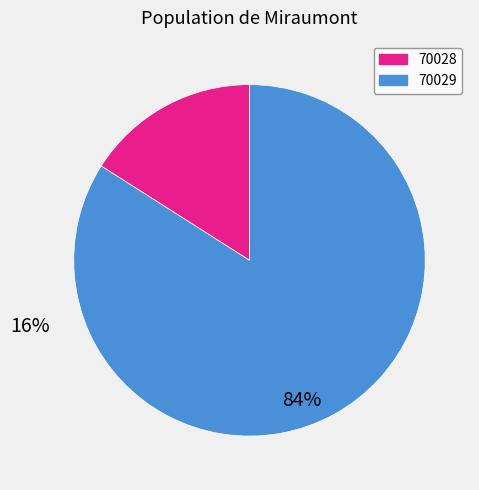

Which slice is the largest?

70029